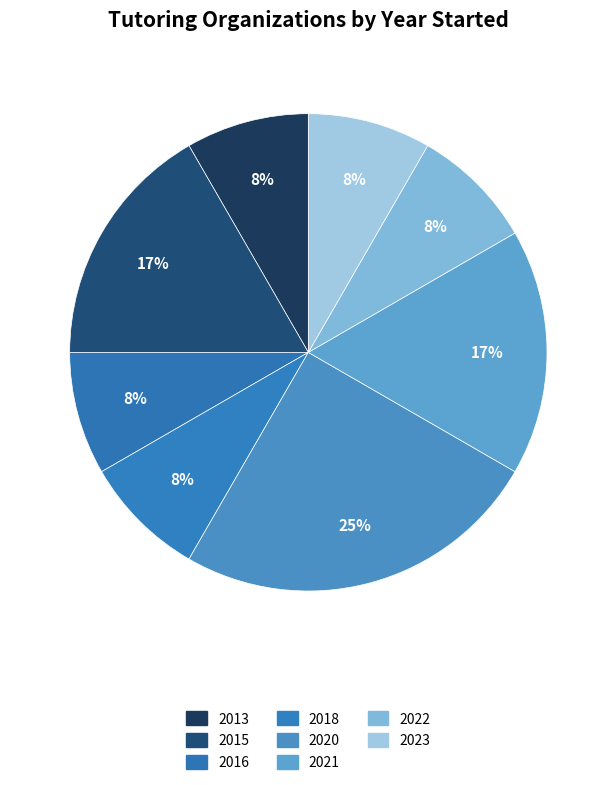

Count the number of slices in the pie.

8